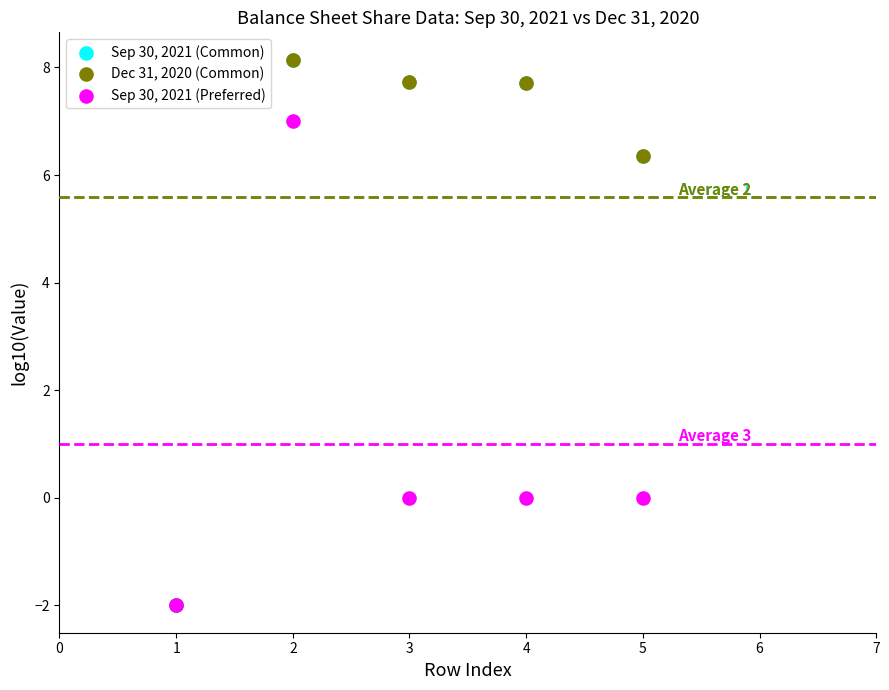

What are all the series names shown in the legend?

Sep 30, 2021 (Common), Dec 31, 2020 (Common), Sep 30, 2021 (Preferred)